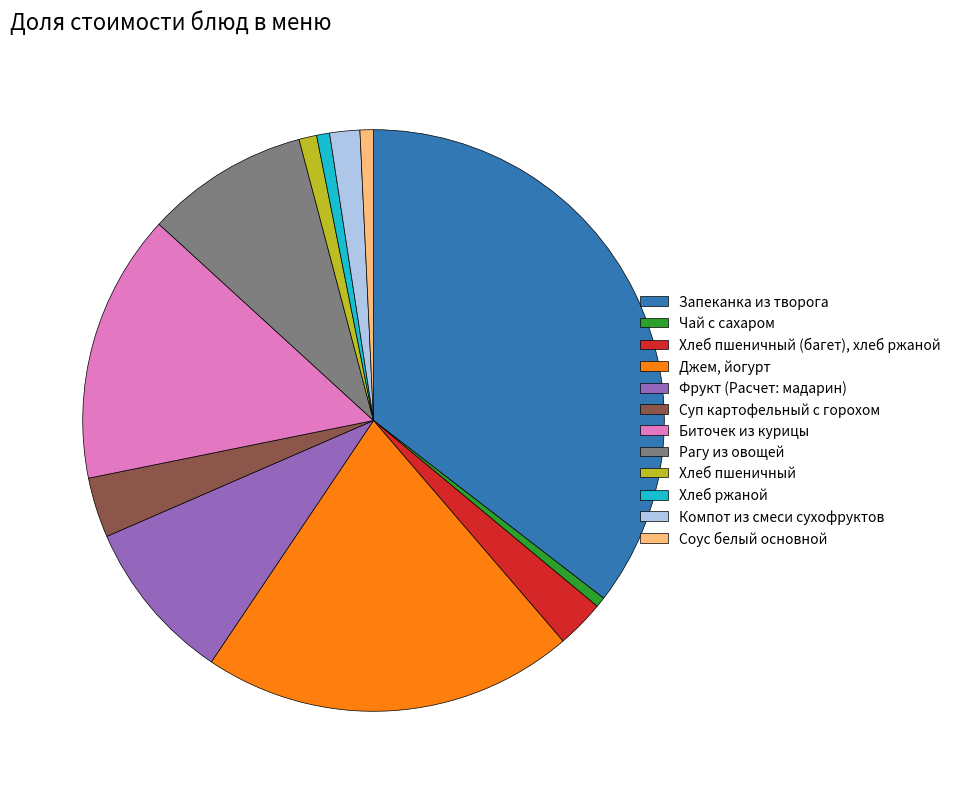

Which has a higher value, Биточек из курицы or Рагу из овощей?

Биточек из курицы